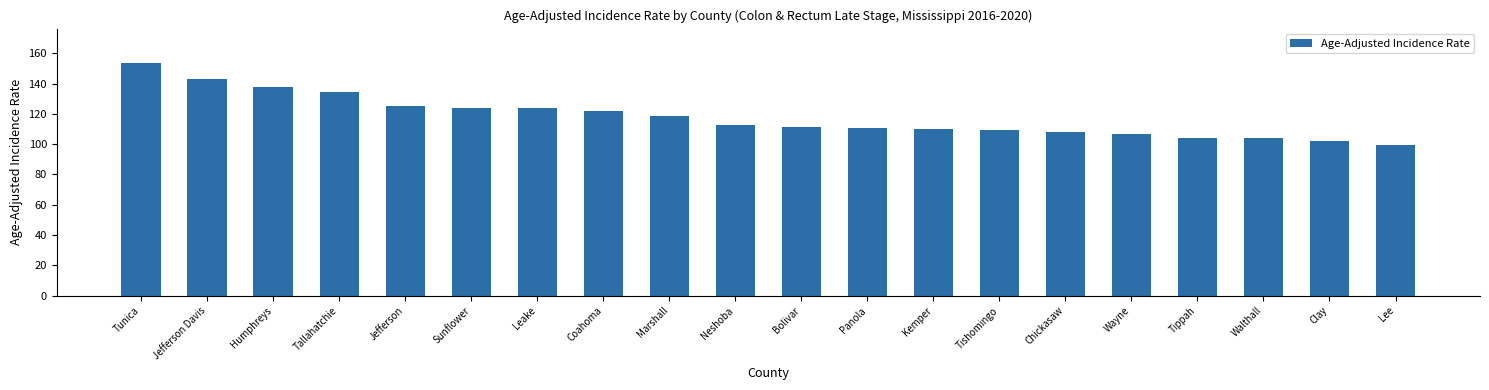

True or false: the data shows 111.3 at Bolivar.

True